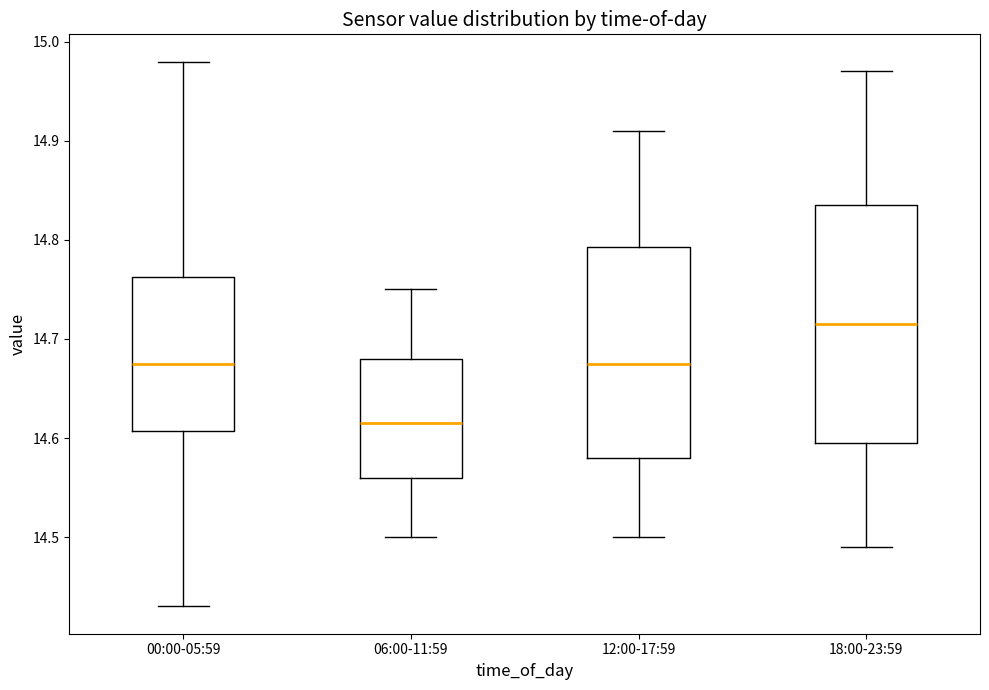

Reading left to right, read every box against the y-axis: the position of its median line, the range the box covers, and the ends of its whiskers. The values are not printed on the chart, so give them approximately, as read against the axis.

00:00-05:59: median 14.68, box 14.61 to 14.76, whiskers 14.43 to 14.98
06:00-11:59: median 14.62, box 14.56 to 14.68, whiskers 14.50 to 14.75
12:00-17:59: median 14.68, box 14.58 to 14.79, whiskers 14.50 to 14.91
18:00-23:59: median 14.72, box 14.60 to 14.84, whiskers 14.49 to 14.97